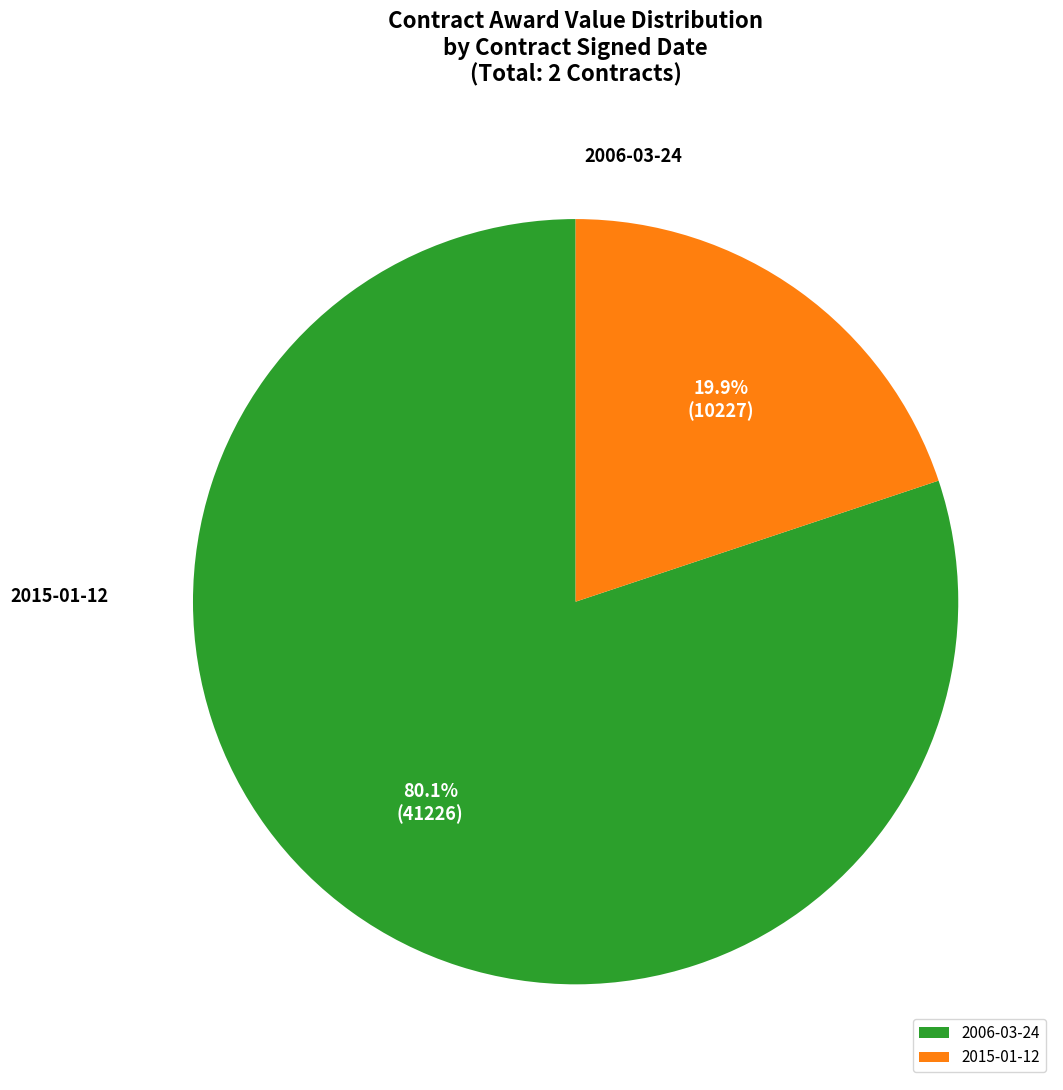

To the nearest percent, what is the difference between the 2006-03-24 and 2015-01-12 slice percentages?

60%